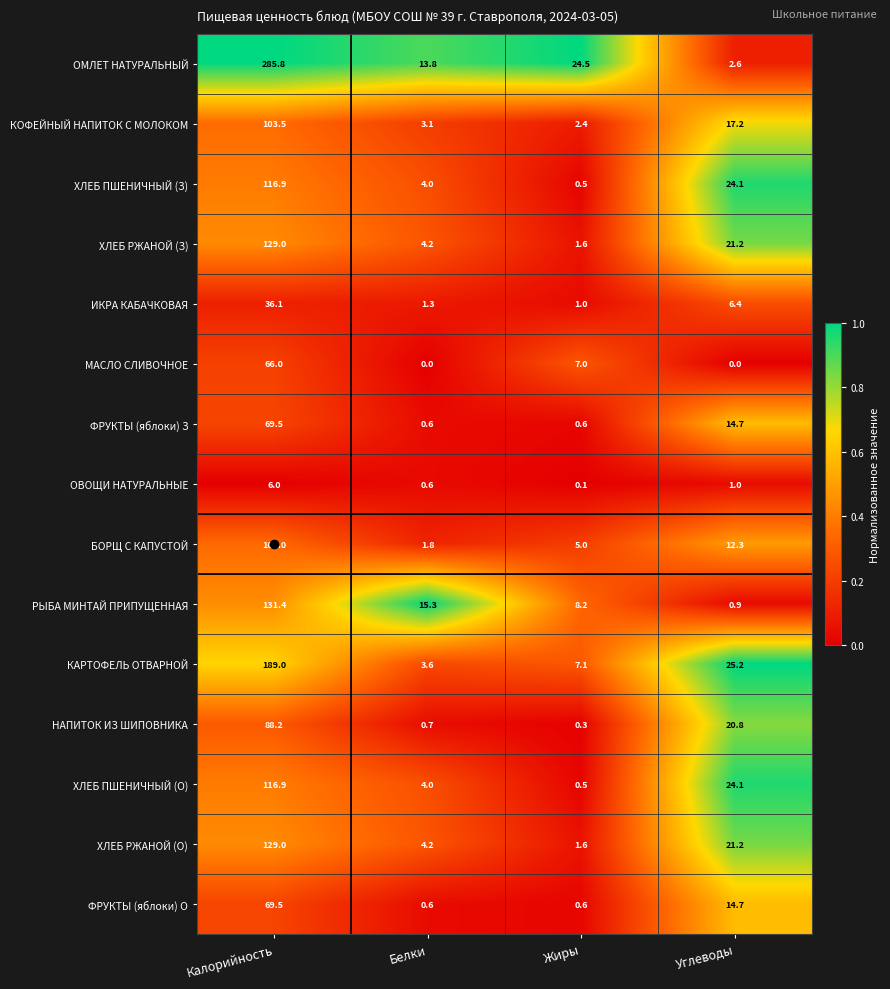

The value of ХЛЕБ ПШЕНИЧНЫЙ (О) at Углеводы is 24.1. True or false?

True